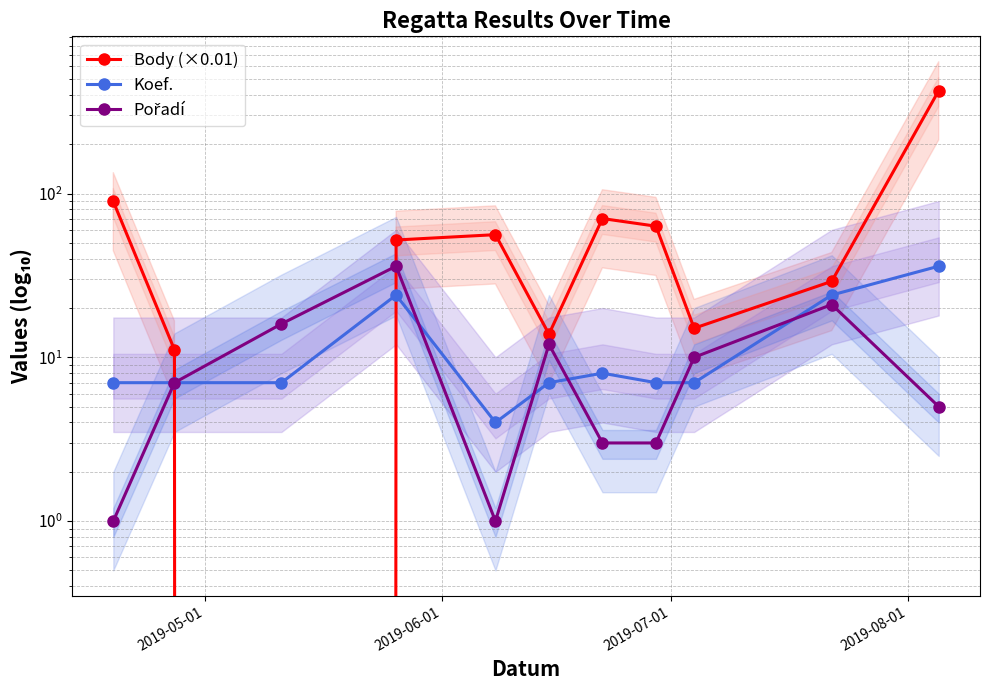

Is it true that Koef. equals 10.9 at 2019-07-01?

False